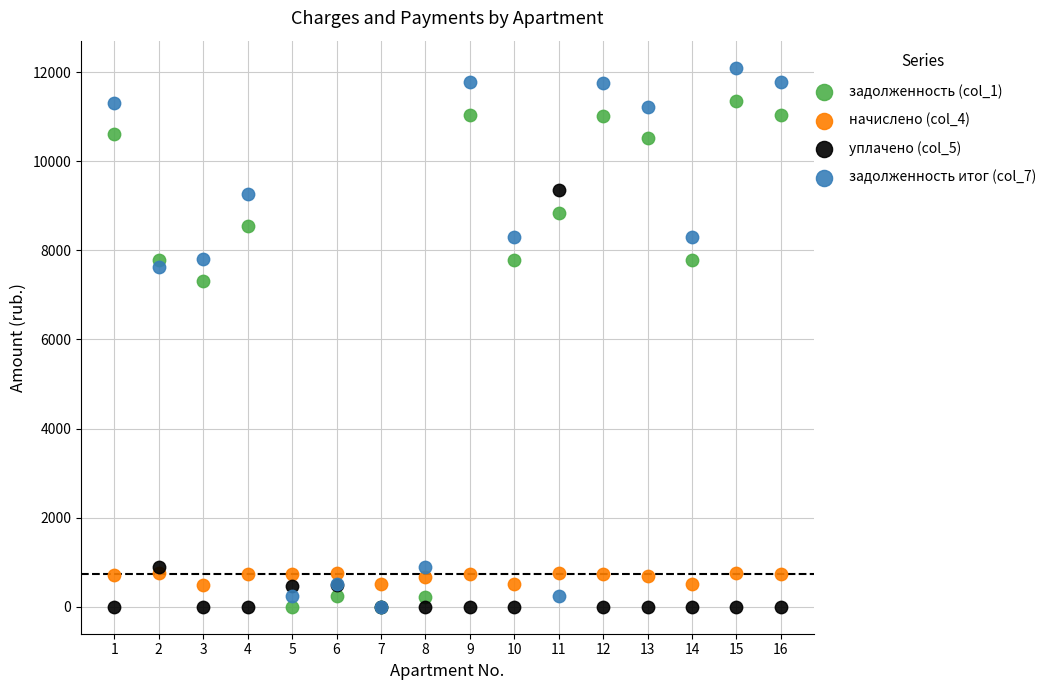

Across all series, what Y value is closest to 6051?

7318.8